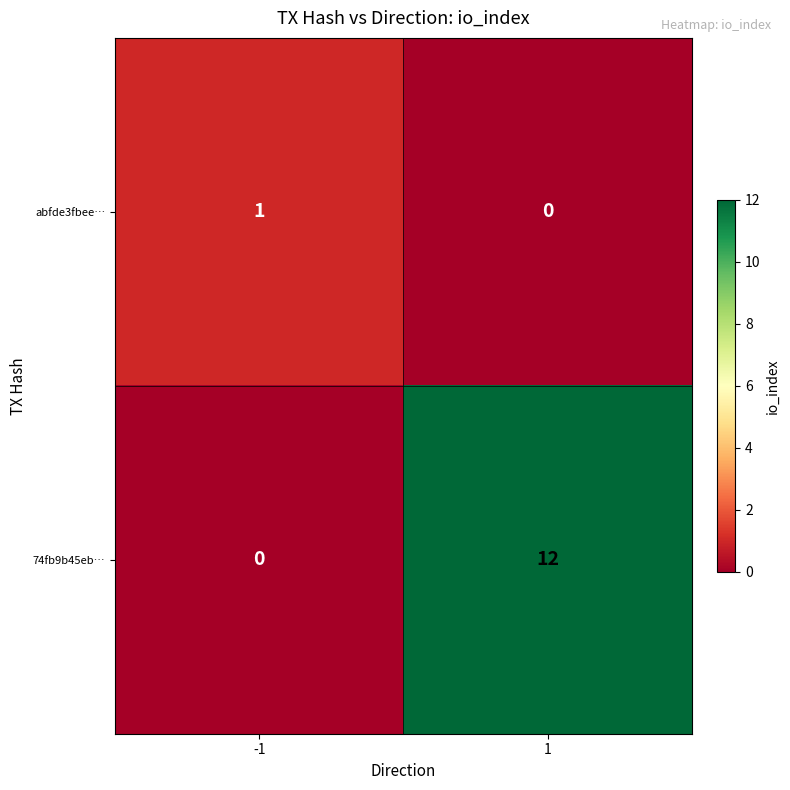

Count the number of data series in this chart.

2